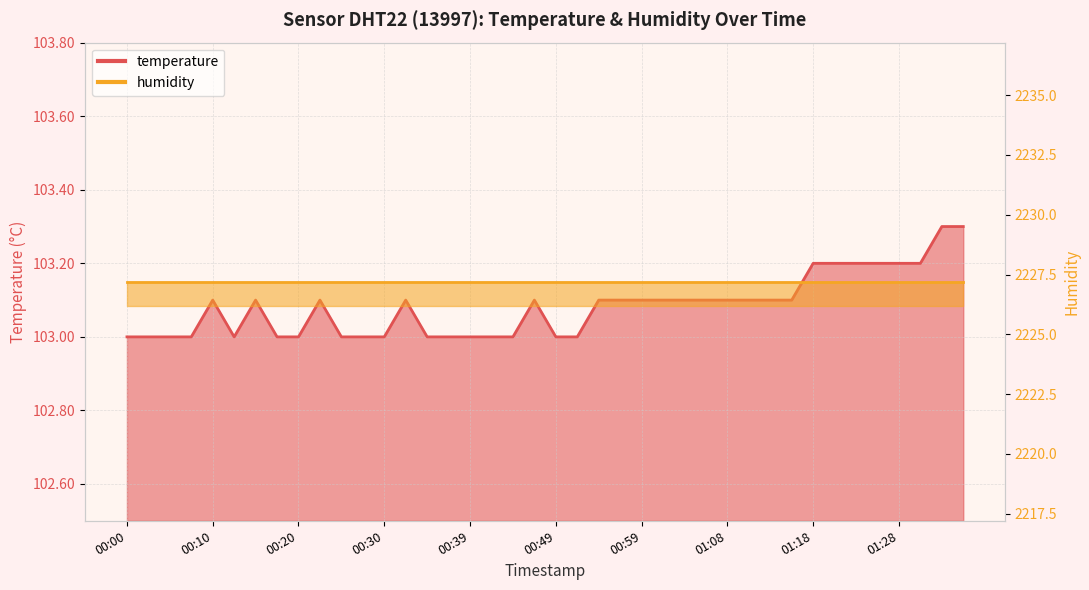

Is it true that the value at 00:51 is 103.0?

True